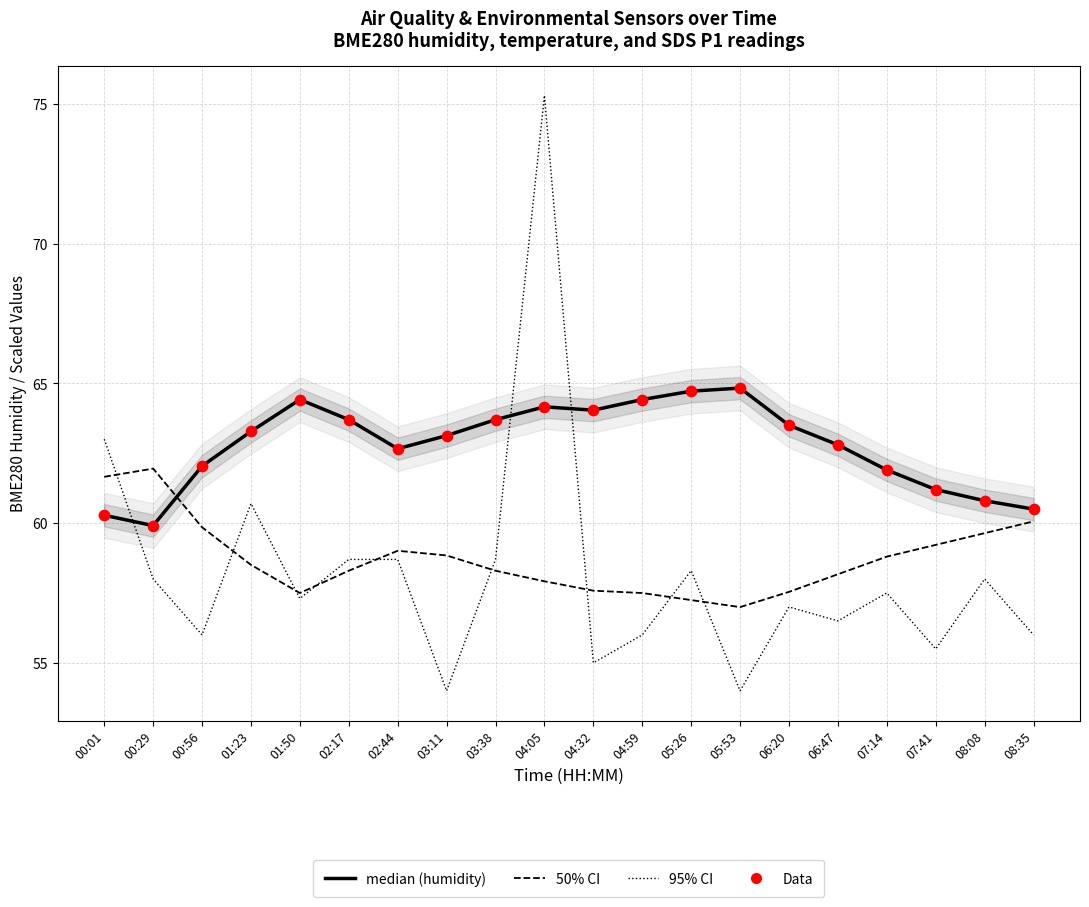

Which series contains the highest Y value?

SDS_P1 (scaled)